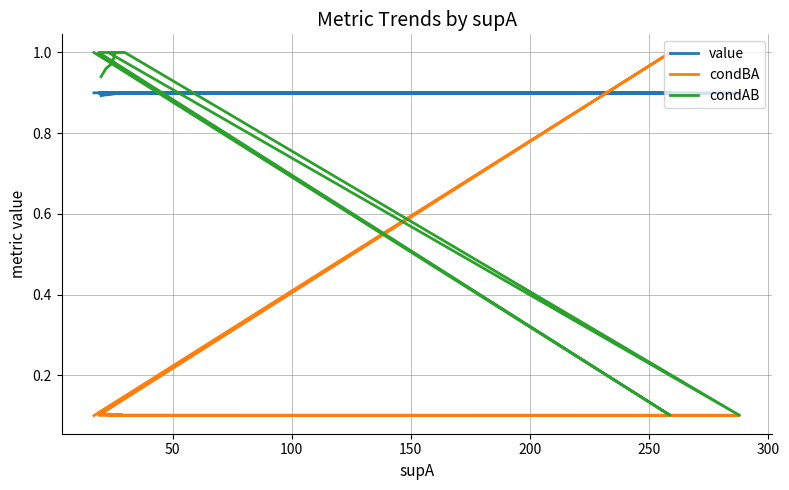

At which category does condBA reach its first local peak?

100